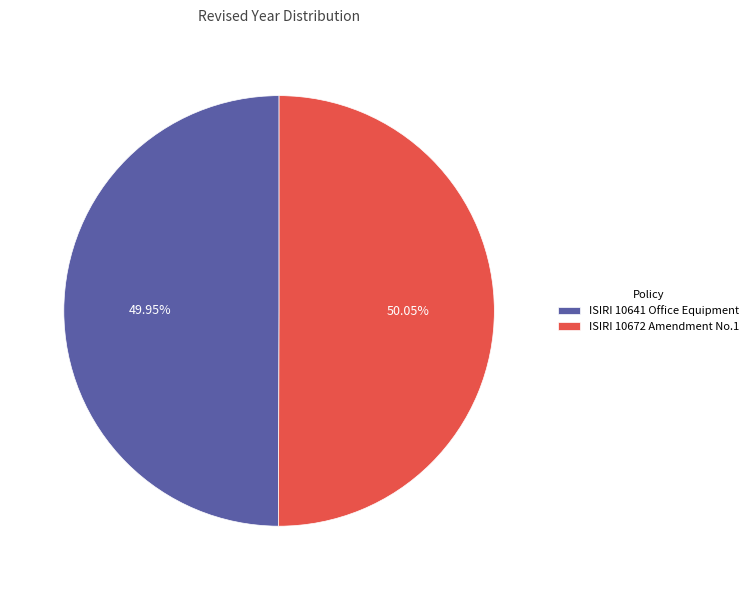

Is there any slice that represents more than half of the pie?

Yes